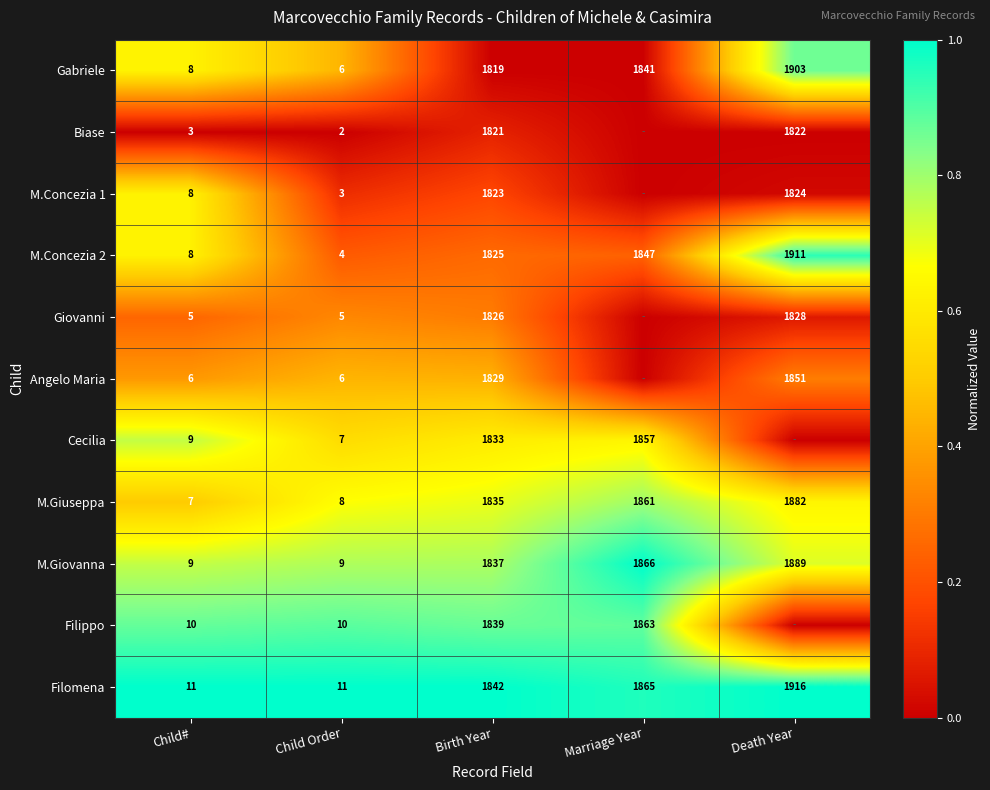

What is the minimum value for Gabriele?

6